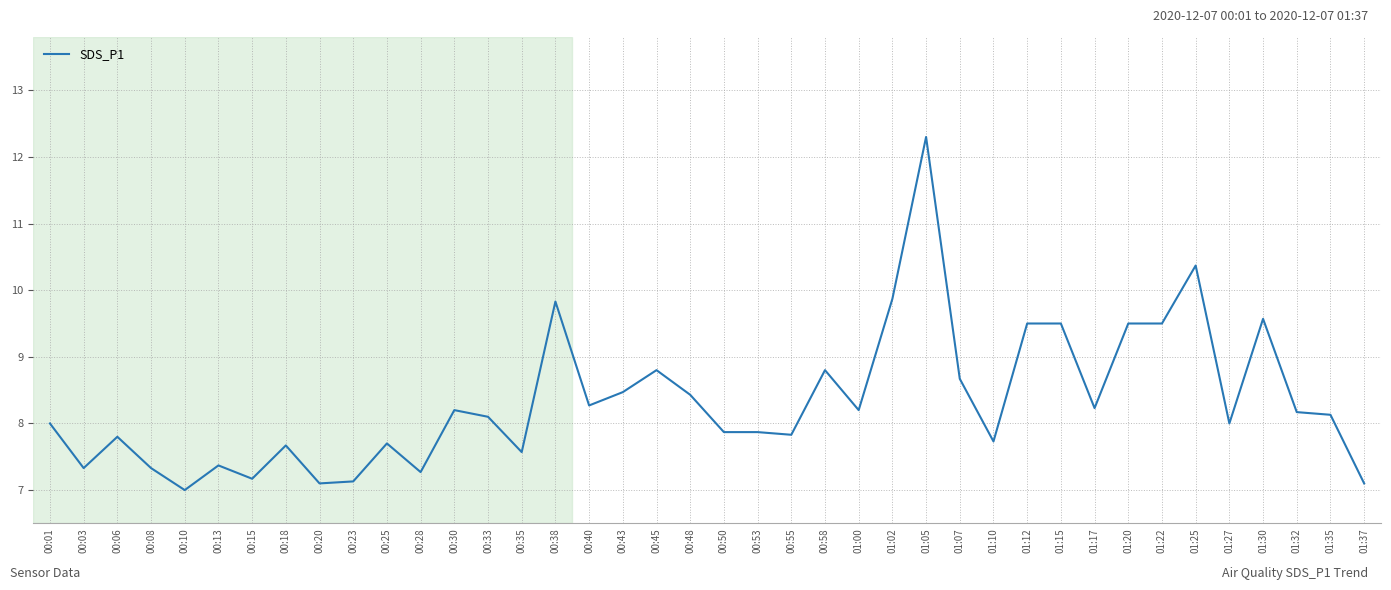

What is the ratio of the value at 00:33 to the value at 00:45?

0.9